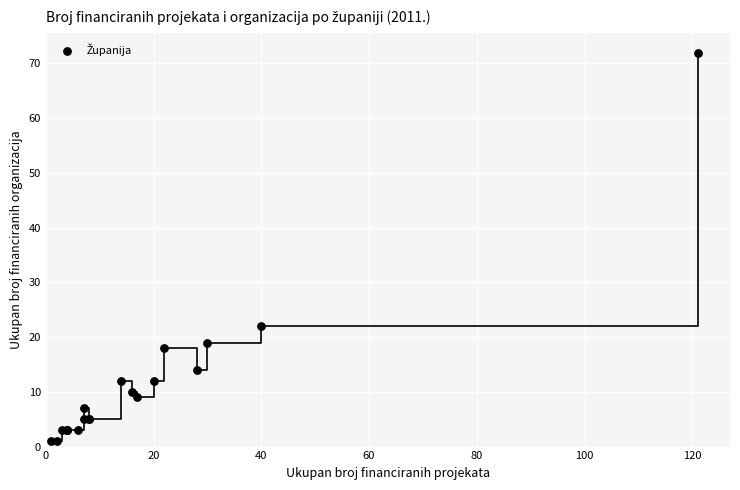

What Y value in the scatter plot is closest to 36?

22